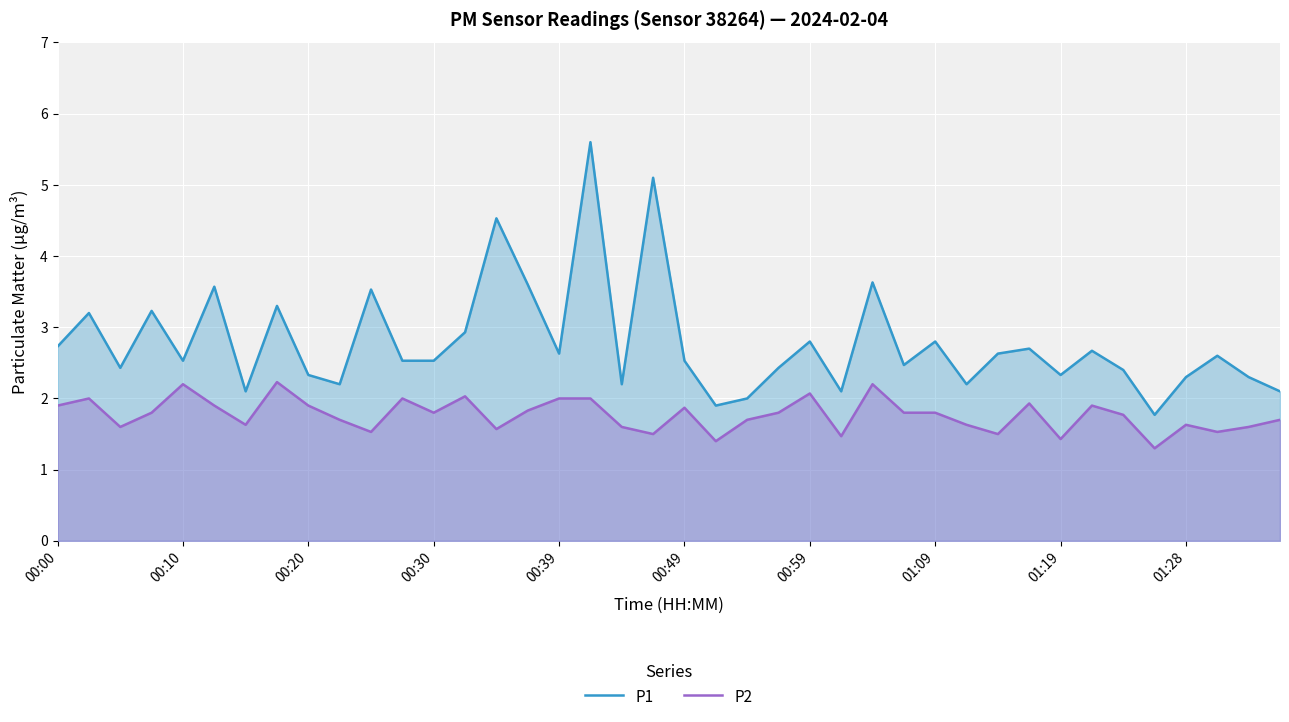

What position from the right is 23?

17